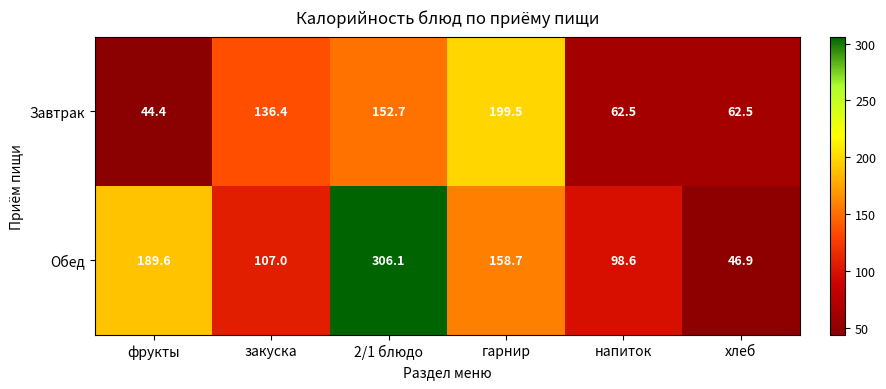

Which series changed the most between фрукты and напиток?

Обед